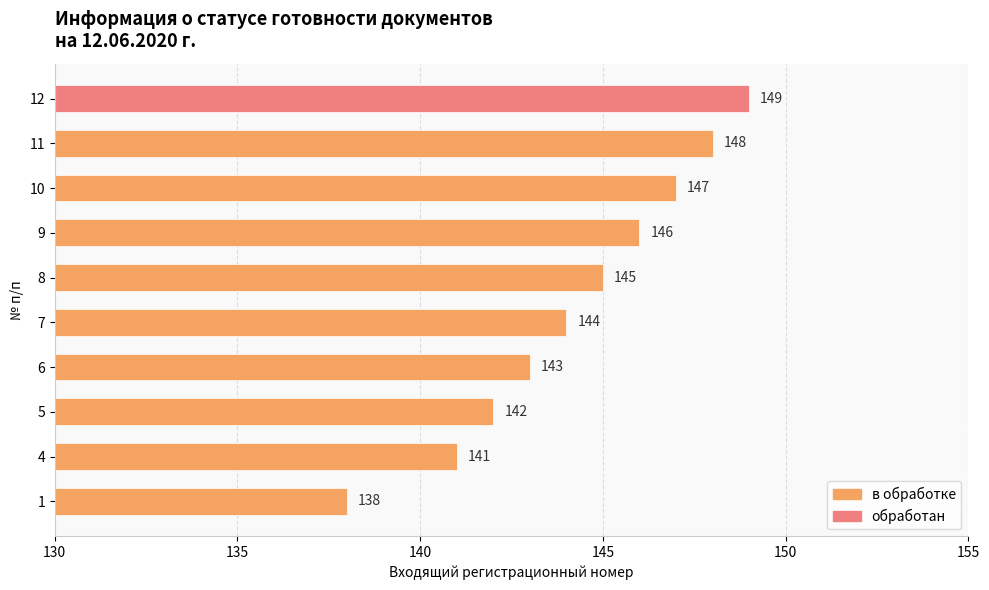

How many values are below 145?

5